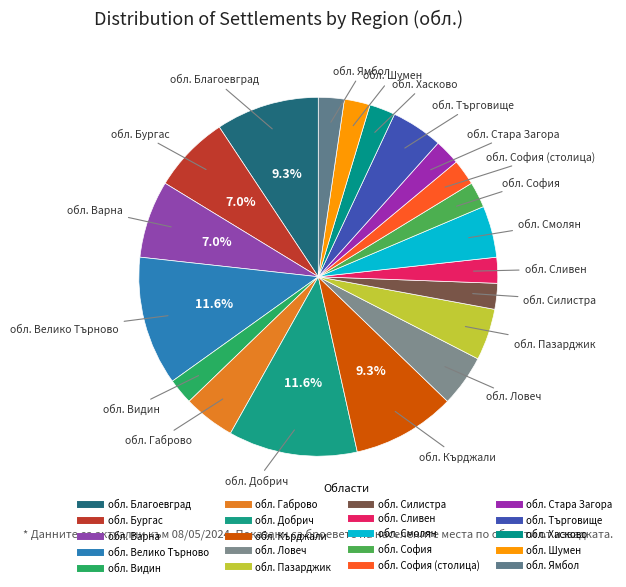

How many segments does this pie chart have?

20